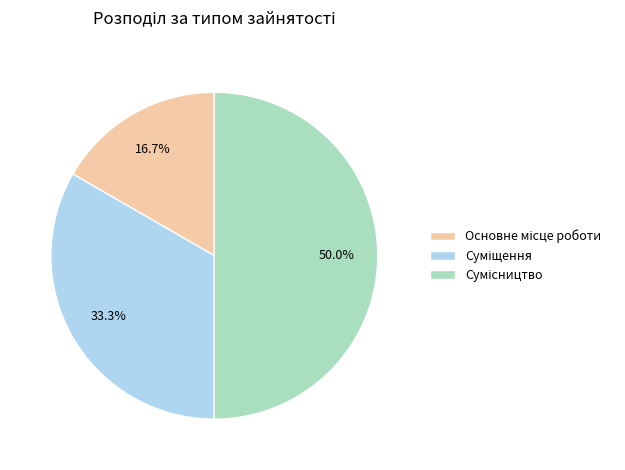

To the nearest percent, what percentage of the pie is Суміщення?

33%